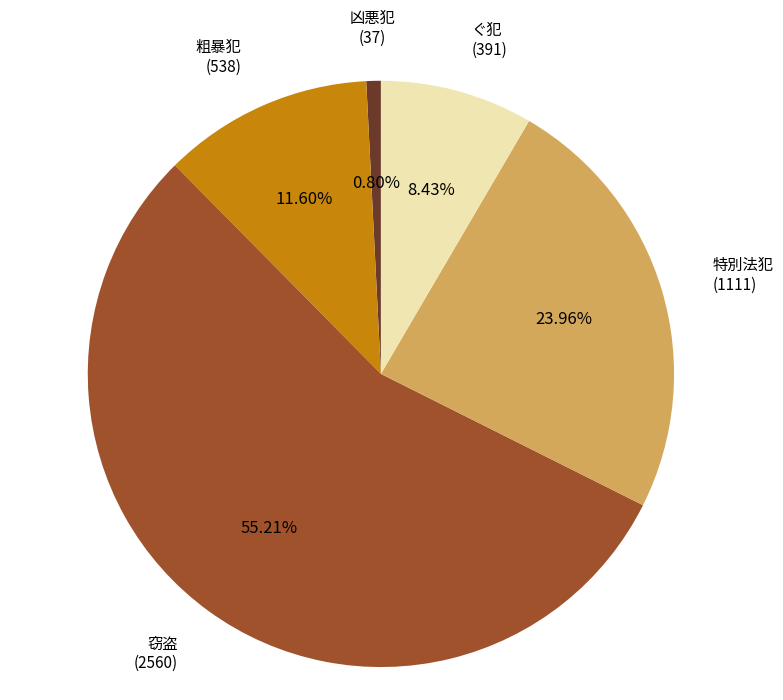

To the nearest percent, what is the average slice percentage?

20%